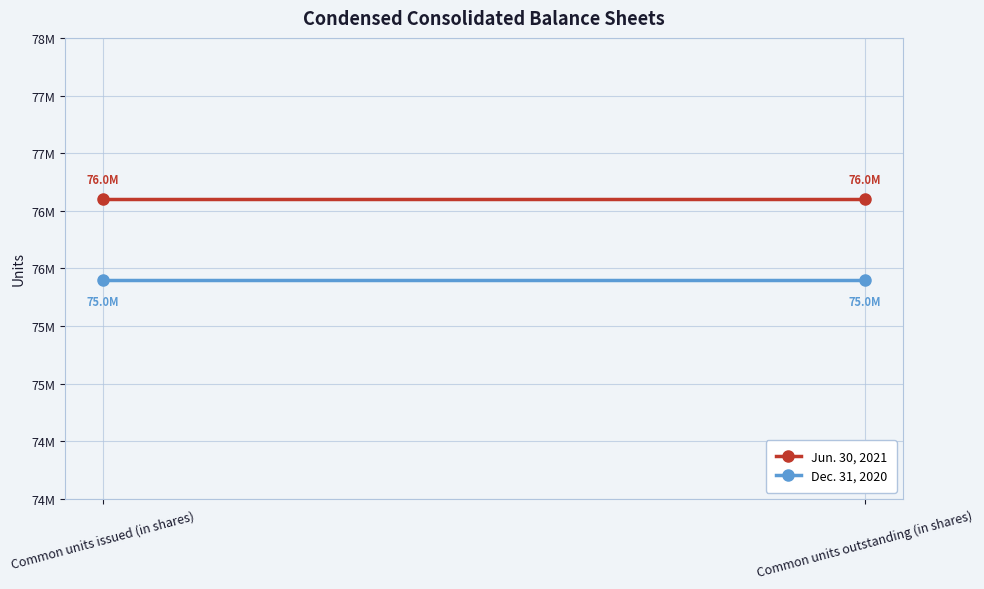

Reading left to right, what are all the values shown in this chart?

Jun. 30, 2021: 76600000	76600000
Dec. 31, 2020: 75900000	75900000